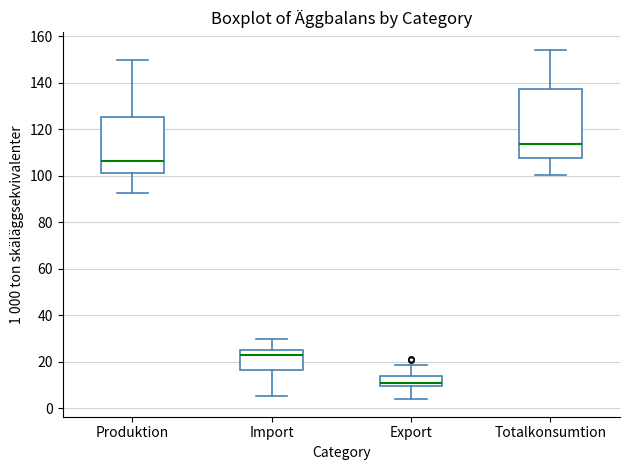

Reading left to right, read every box against the y-axis: the position of its median line, the range the box covers, and the ends of its whiskers. The values are not printed on the chart, so give them approximately, as read against the axis.

Produktion: median 106, box 102 to 126, whiskers 92 to 150
Import: median 22, box 16 to 26, whiskers 6 to 30
Export: median 10 (just above the box's lower edge), box 10 to 14, whiskers 4 to 18
Totalkonsumtion: median 114, box 108 to 138, whiskers 100 to 154